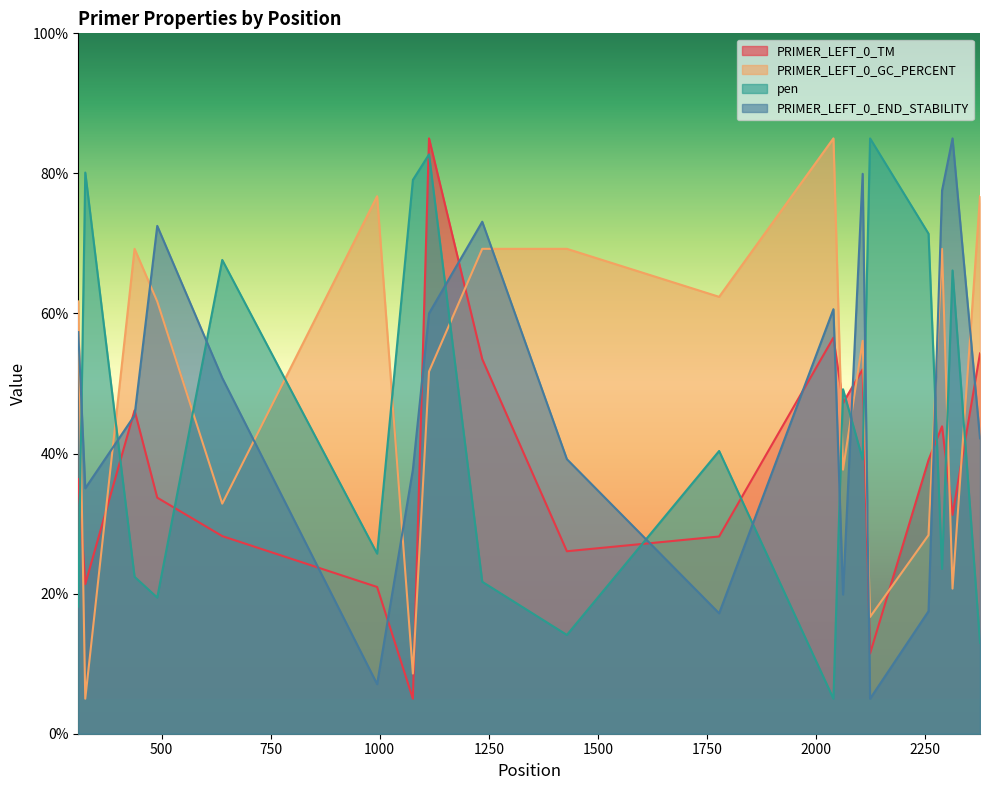

In pen, how many points are higher than both neighbors (excluding endpoints)?

7